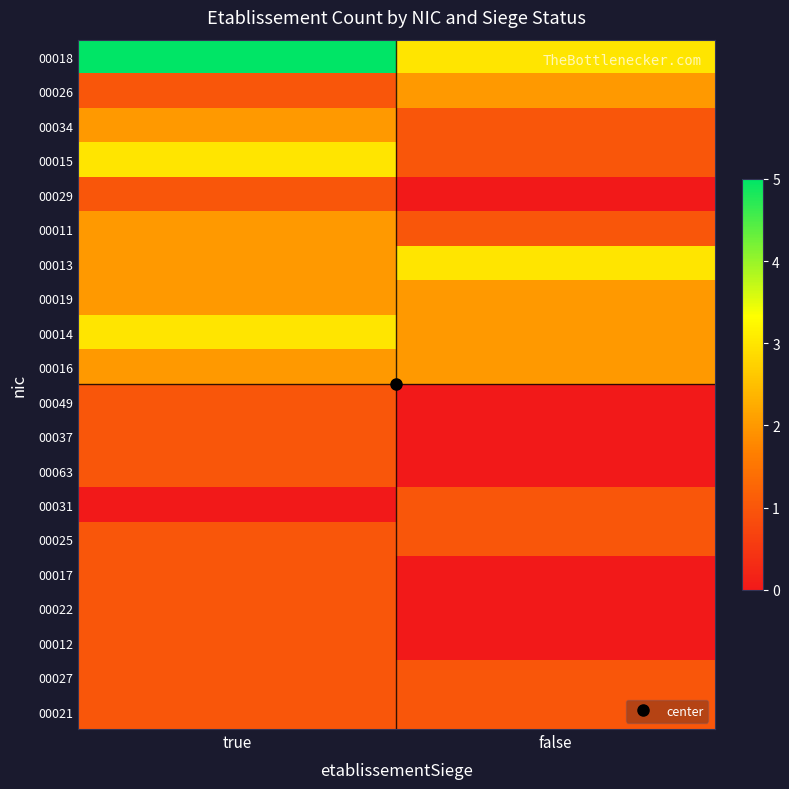

Reading left to right, list all the values displayed in this chart.

00018: true=5	false=3
00026: true=1	false=2
00034: true=2	false=1
00015: true=3	false=1
00029: true=1	false=0
00011: true=2	false=1
00013: true=2	false=3
00019: true=2	false=2
00014: true=3	false=2
00016: true=2	false=2
00049: true=1	false=0
00037: true=1	false=0
00063: true=1	false=0
00031: true=0	false=1
00025: true=1	false=1
00017: true=1	false=0
00022: true=1	false=0
00012: true=1	false=0
00027: true=1	false=1
00021: true=1	false=1